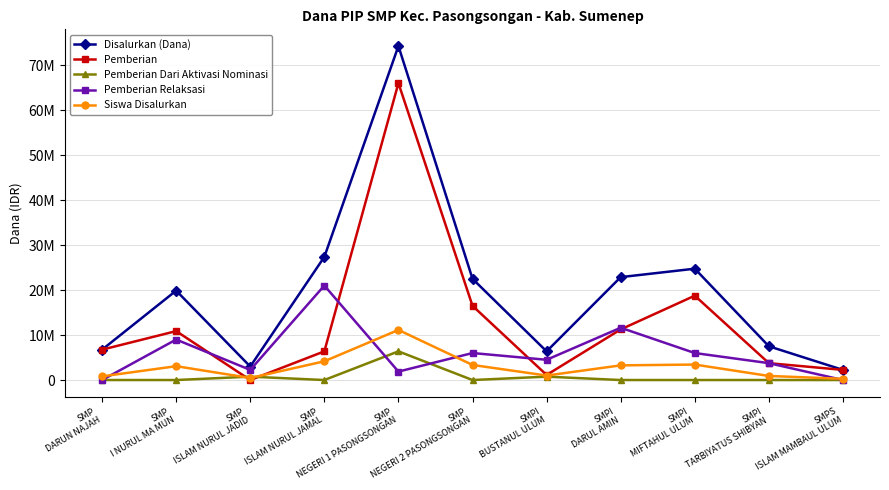

True or false: Disalurkan (Dana) and Siswa Disalurkan intersect in this chart.

False